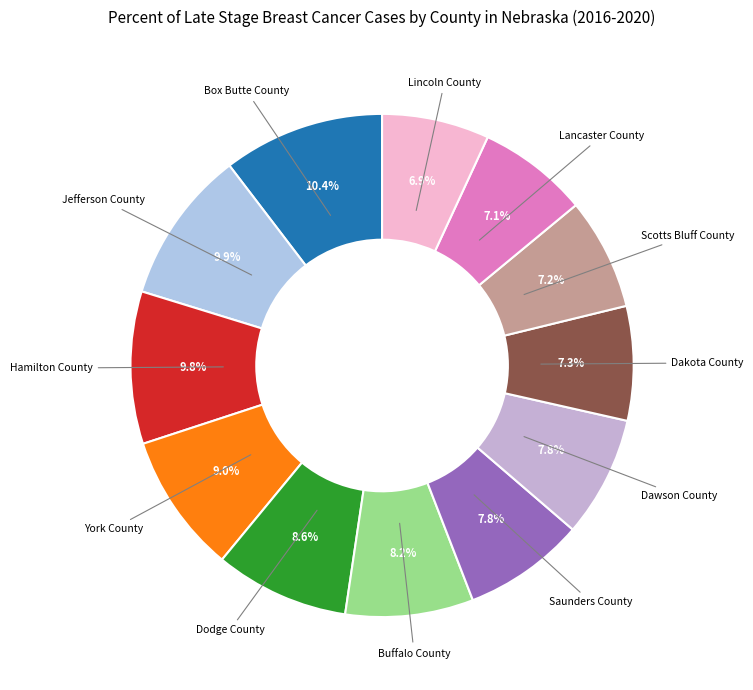

The Dodge County slice represents 9% of the pie. True or false?

True